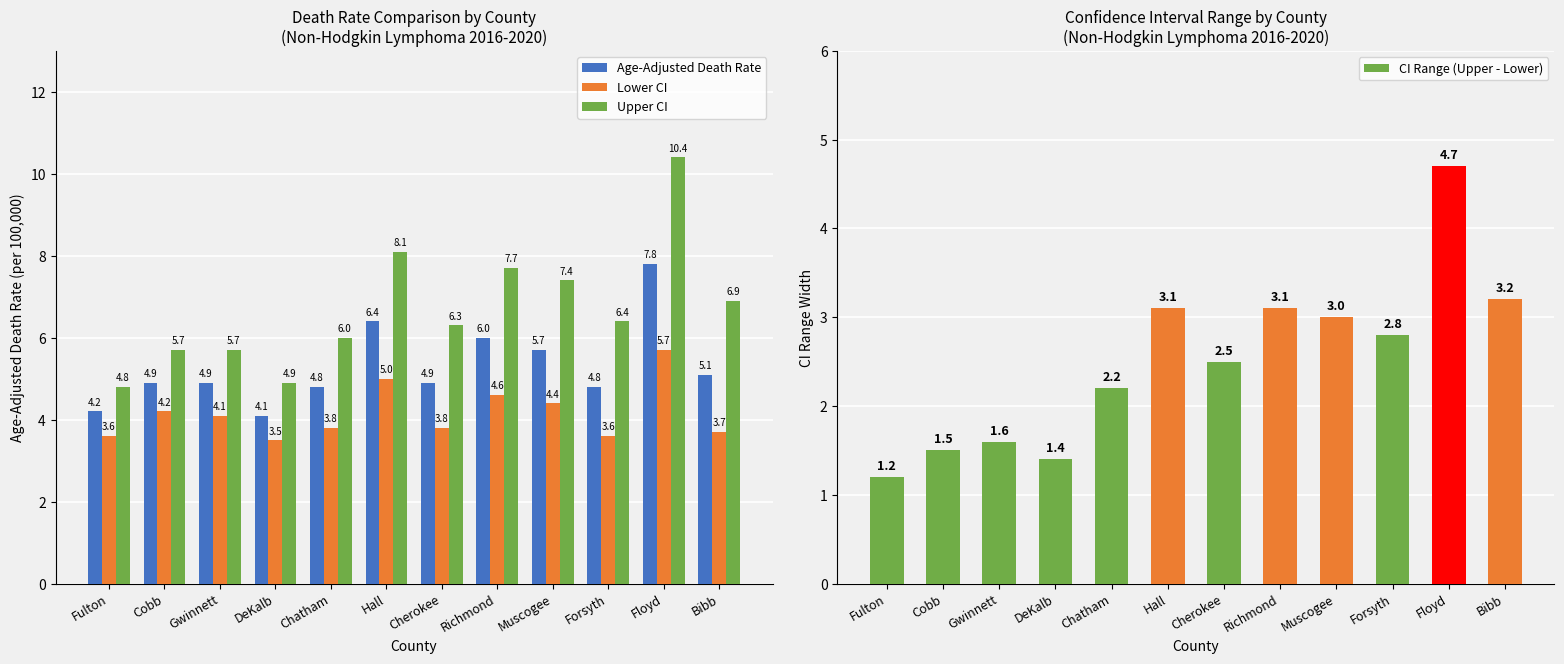

How many bars are there in total?

48